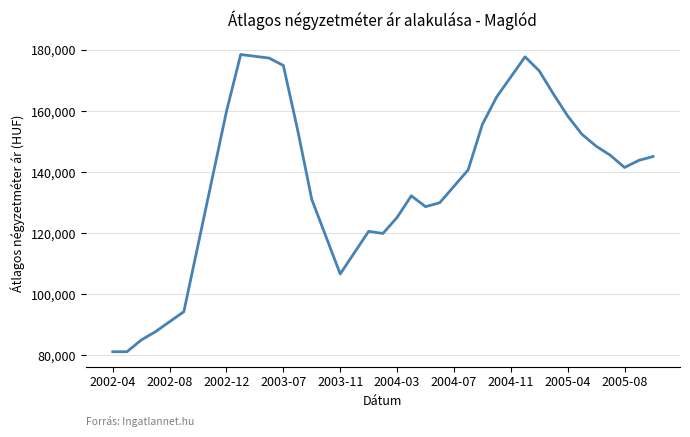

What is the smallest value displayed?

81143